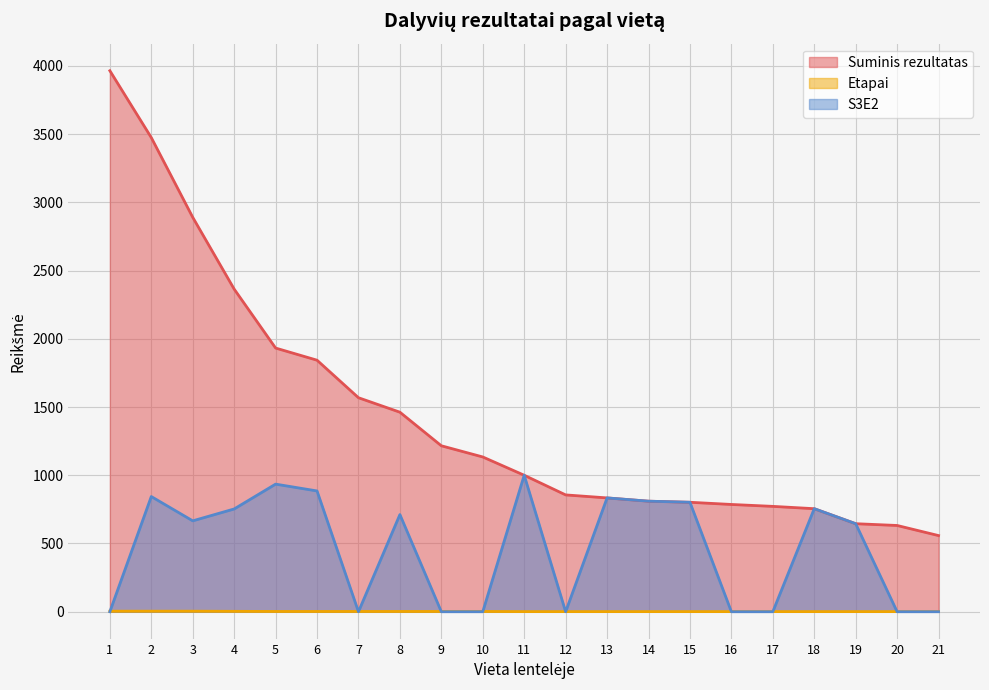

What is the total value across all series at 12?

857